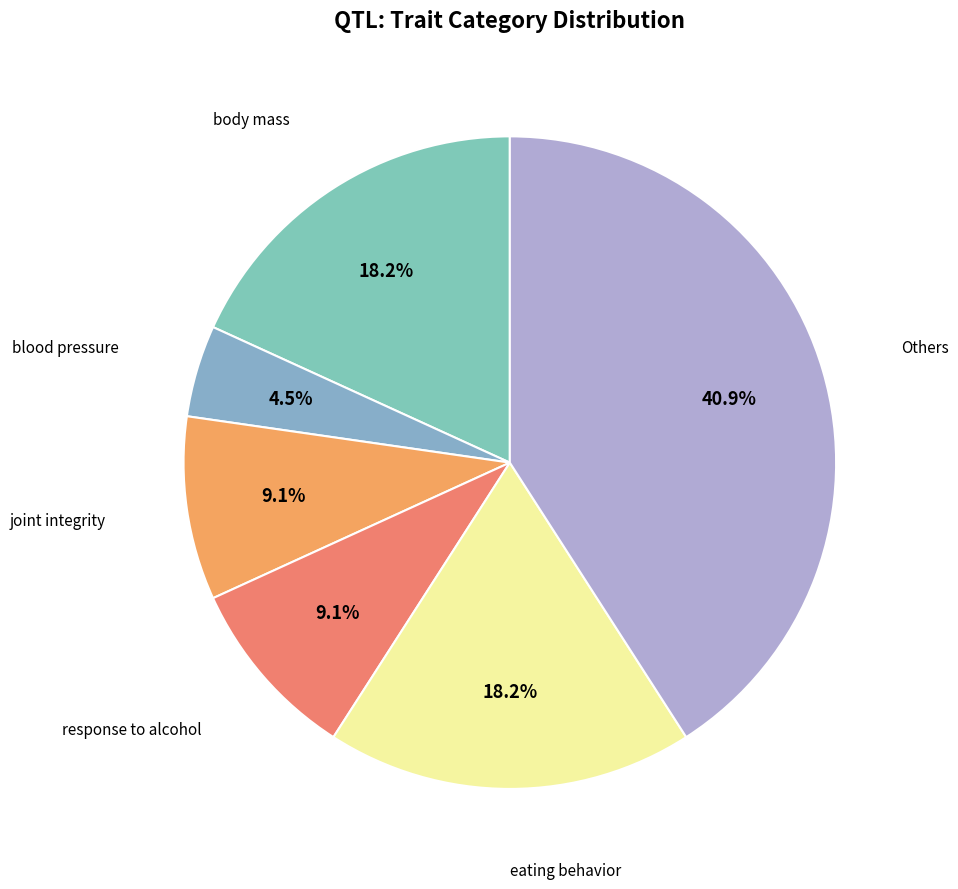

Count the number of slices in the pie.

6